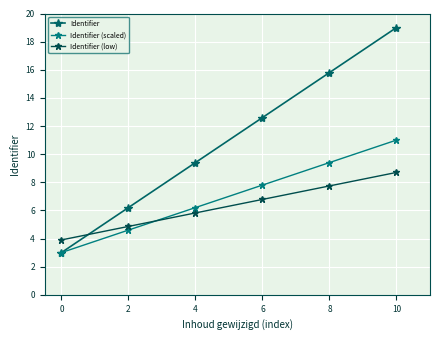

Which has a higher value, 6 or 4?

6